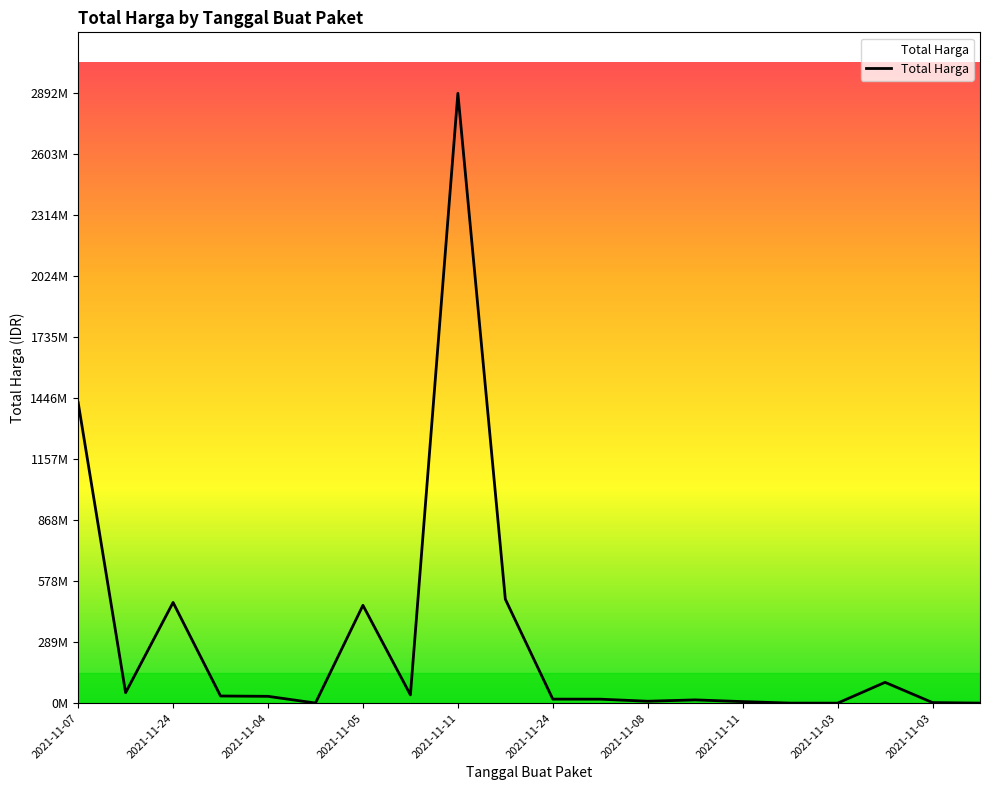

At which label is the value closest to 1446100000?

2021-11-07